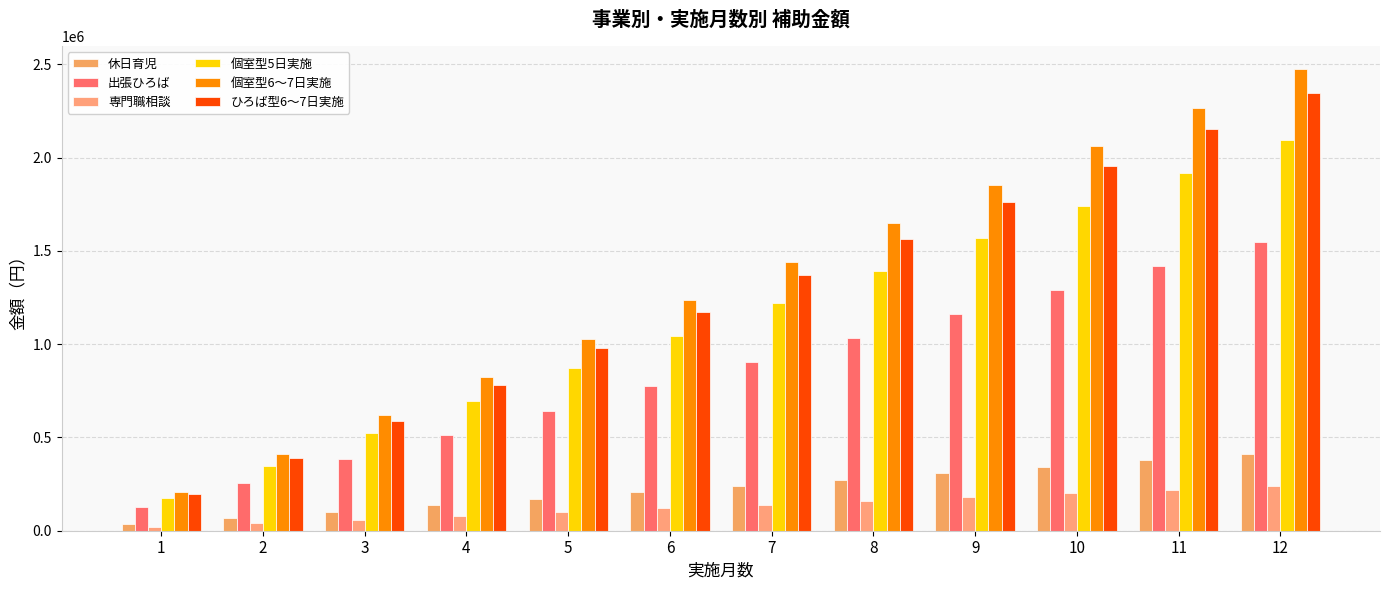

What is the sum of the 個室型5日実施 values at 6 and 7?

2265000